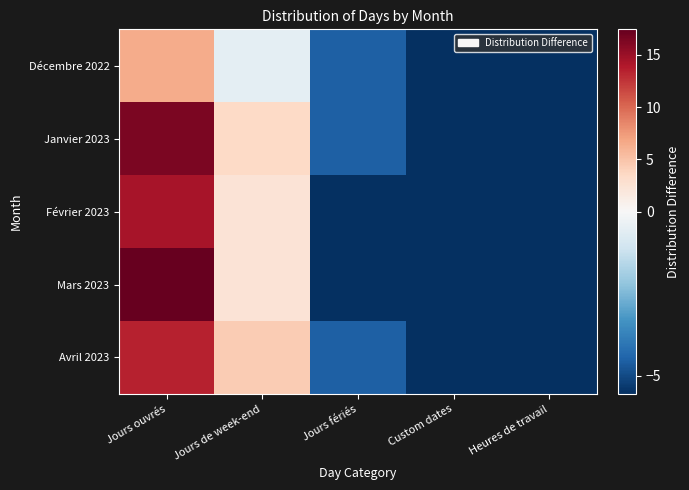

List the series in order of their peak value, lowest first.

Décembre 2022, Avril 2023, Février 2023, Janvier 2023, Mars 2023